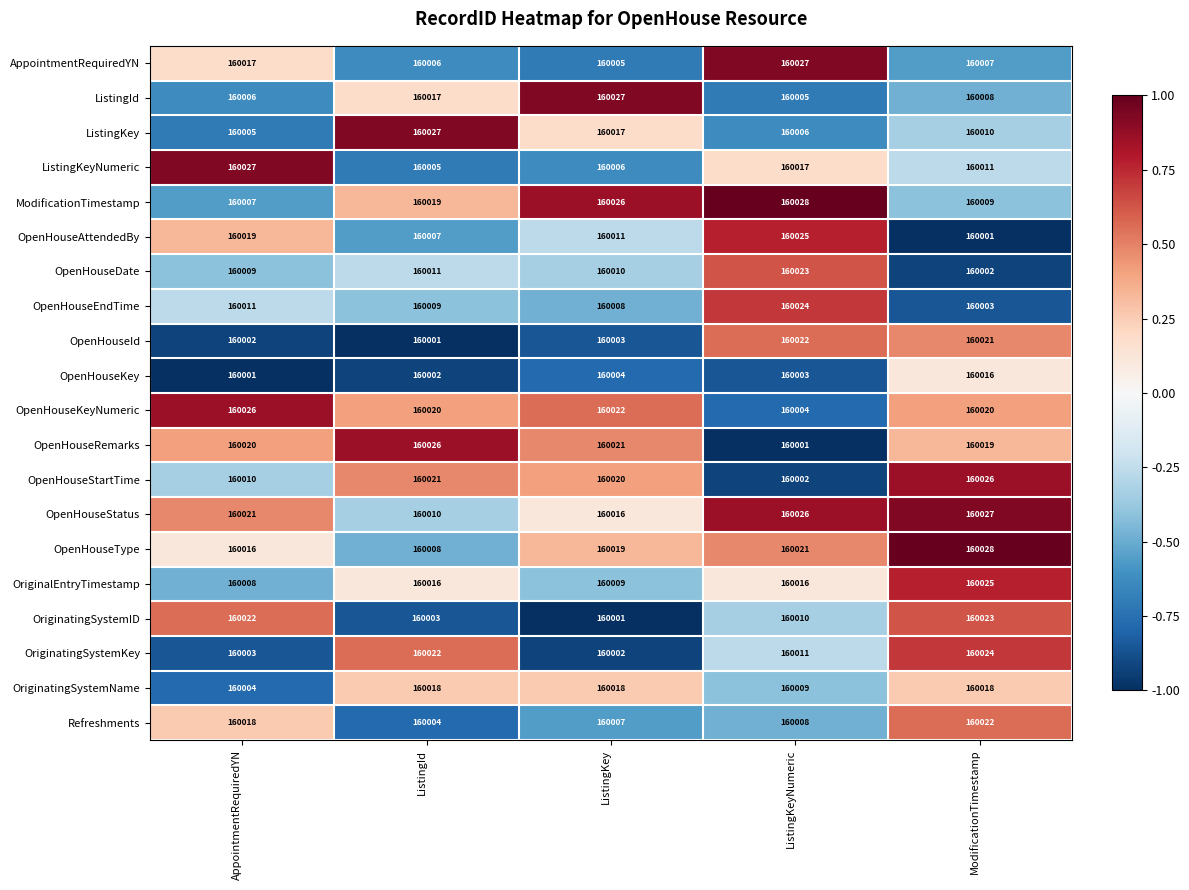

Read the OpenHouseId value at ModificationTimestamp, to the nearest 10.

160020